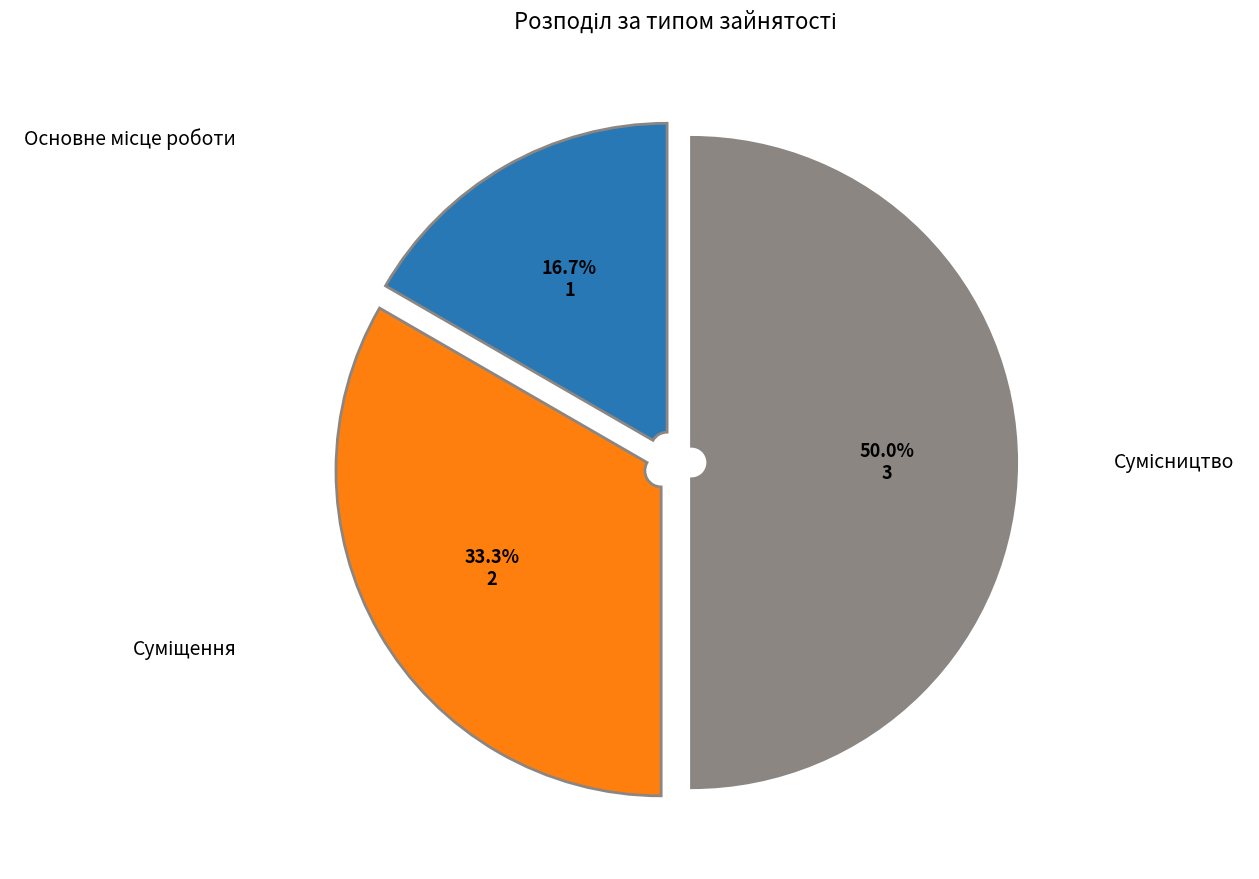

The Основне місце роботи slice represents 3% of the pie. True or false?

False